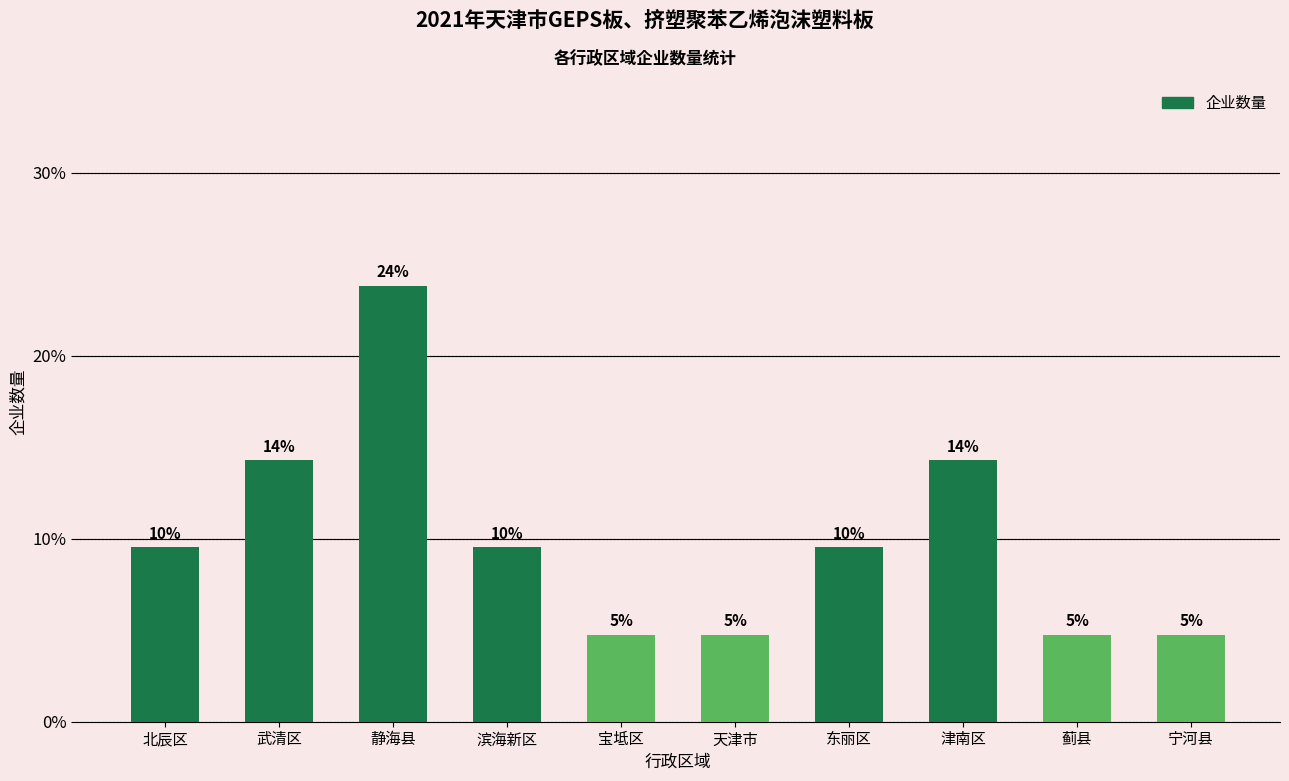

Reading left to right, list all the values displayed in this chart.

9.5	14.3	23.8	9.5	4.8	4.8	9.5	14.3	4.8	4.8